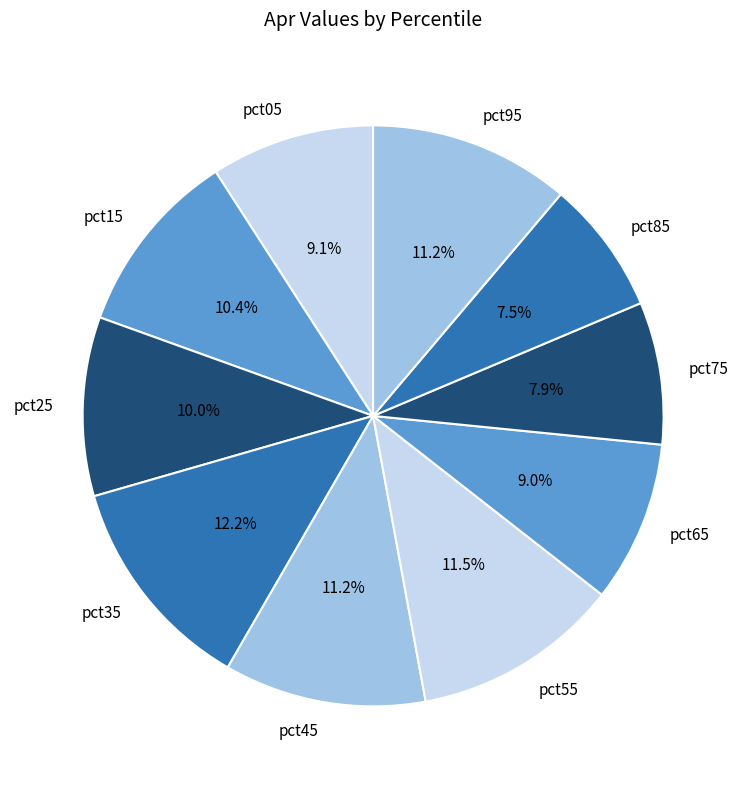

What is the total percentage of pct25 and pct55?

21.5%